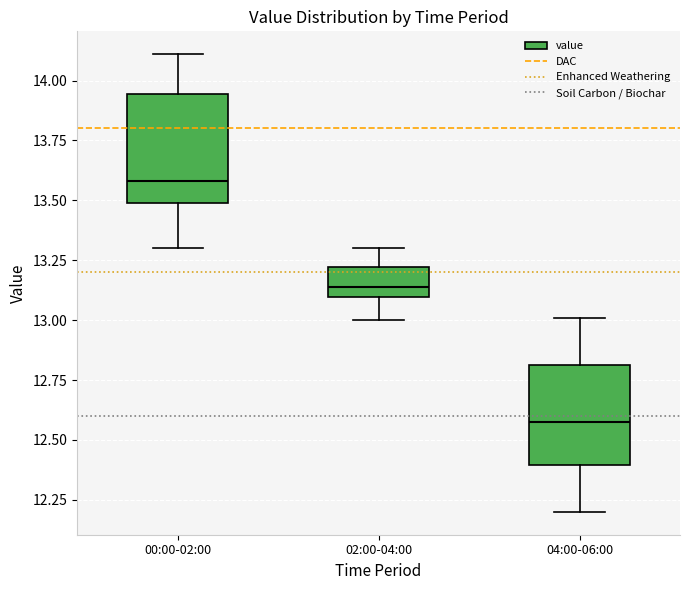

Reading left to right, transcribe this box plot: for each box, give where its median line is, the range the box spans, and where its two whiskers end, as read against the y-axis. The values are not printed on the chart, so give them approximately, as read against the axis.

00:00-02:00: median 13.60, box 13.50 to 13.95, whiskers 13.30 to 14.10
02:00-04:00: median 13.15, box 13.10 to 13.20, whiskers 13.00 to 13.30
04:00-06:00: median 12.60, box 12.40 to 12.80, whiskers 12.20 to 13.00